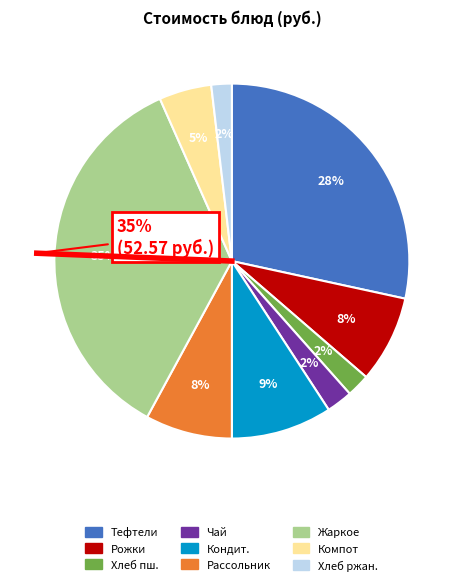

To the nearest percent, what portion does Рожки отварные represent?

8%